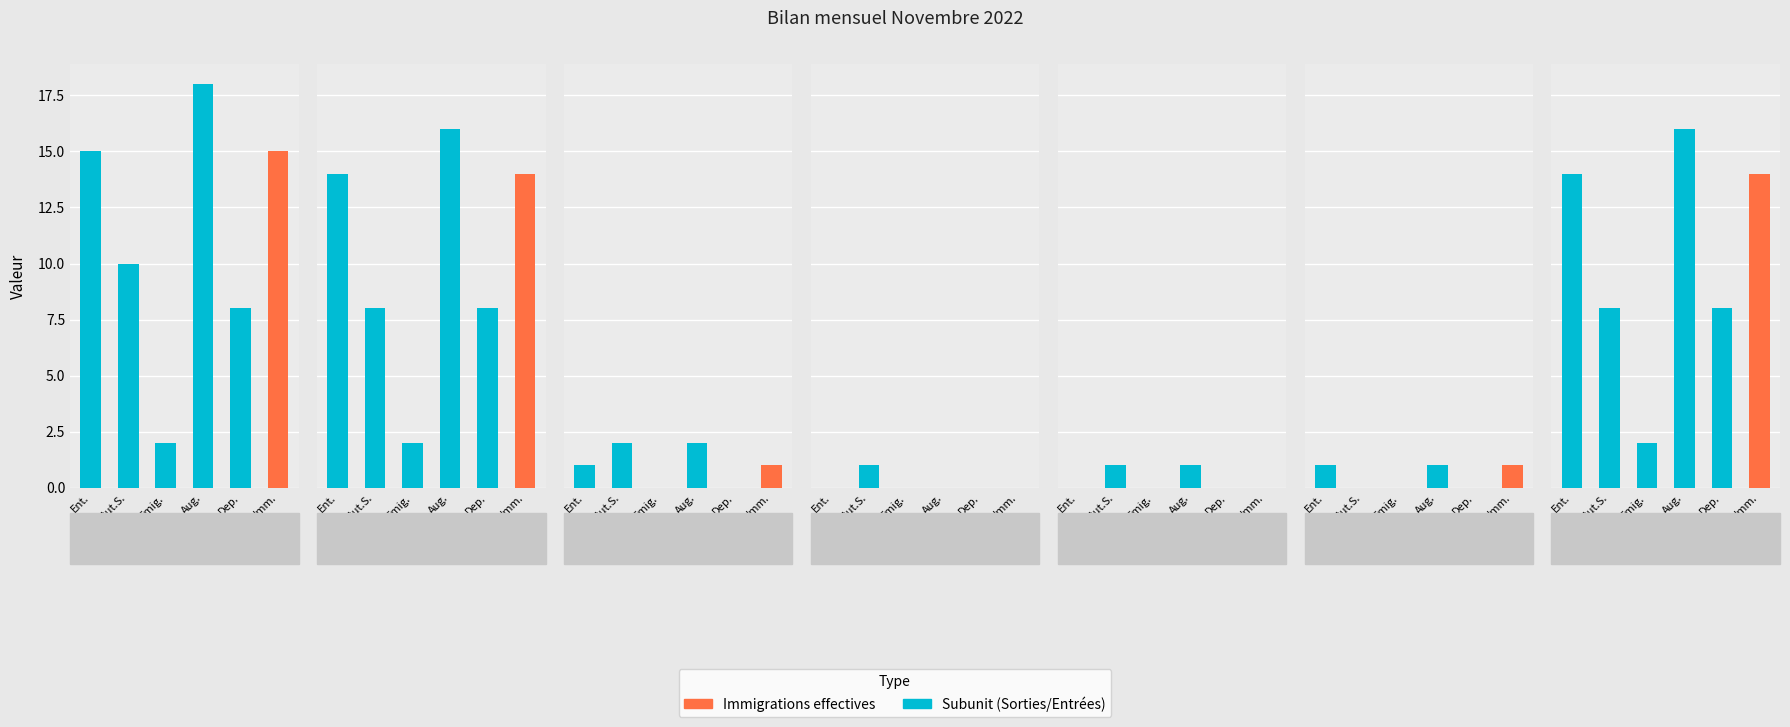

Does the chart contain any negative values?

No